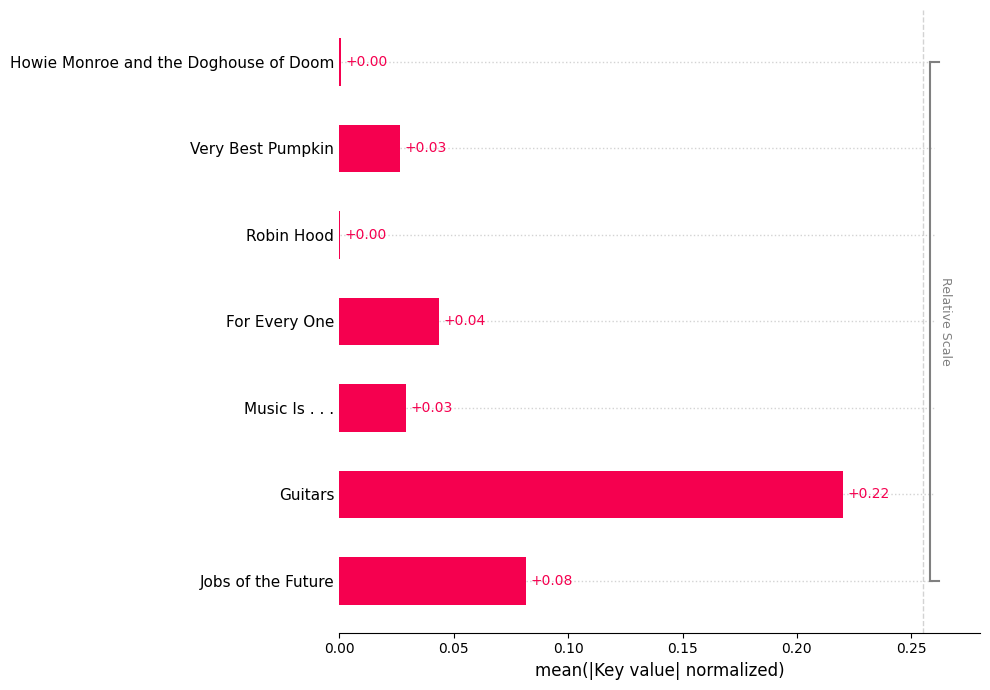

At which category does the chart reach its peak across all series?

Guitars